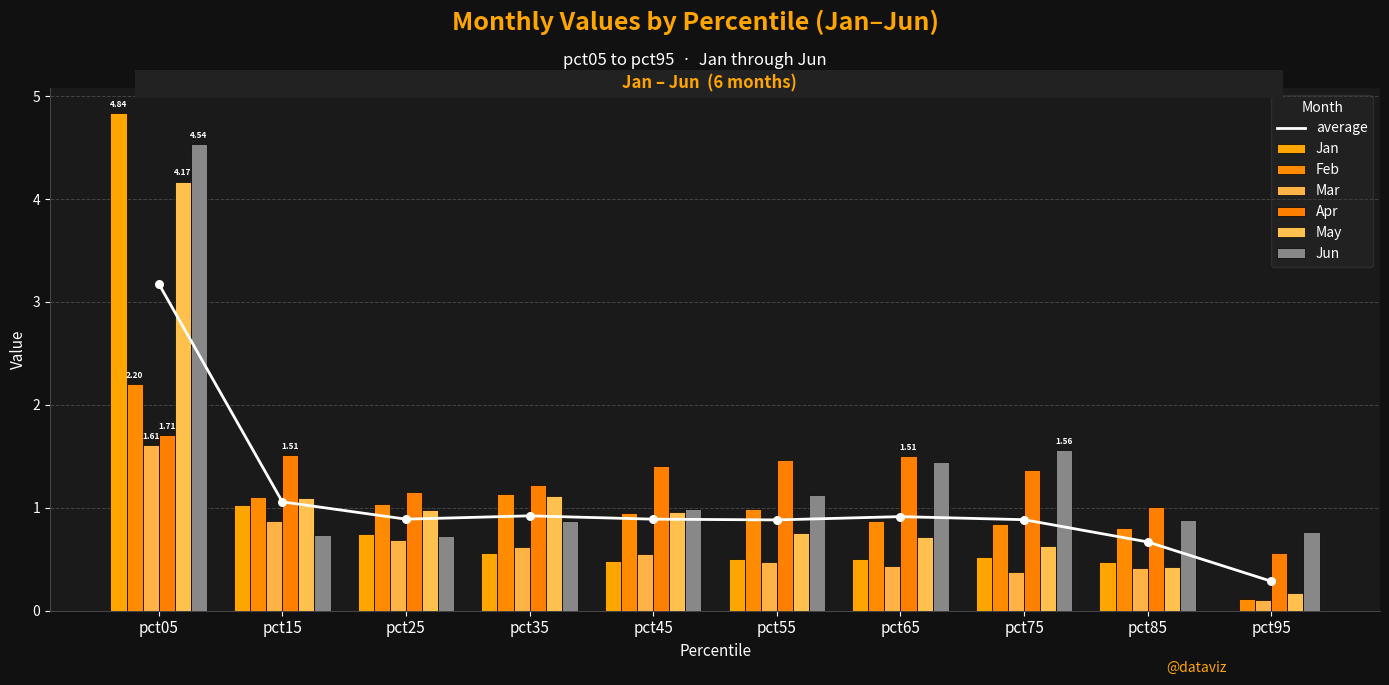

At which category is the sum across all series the highest?

pct05